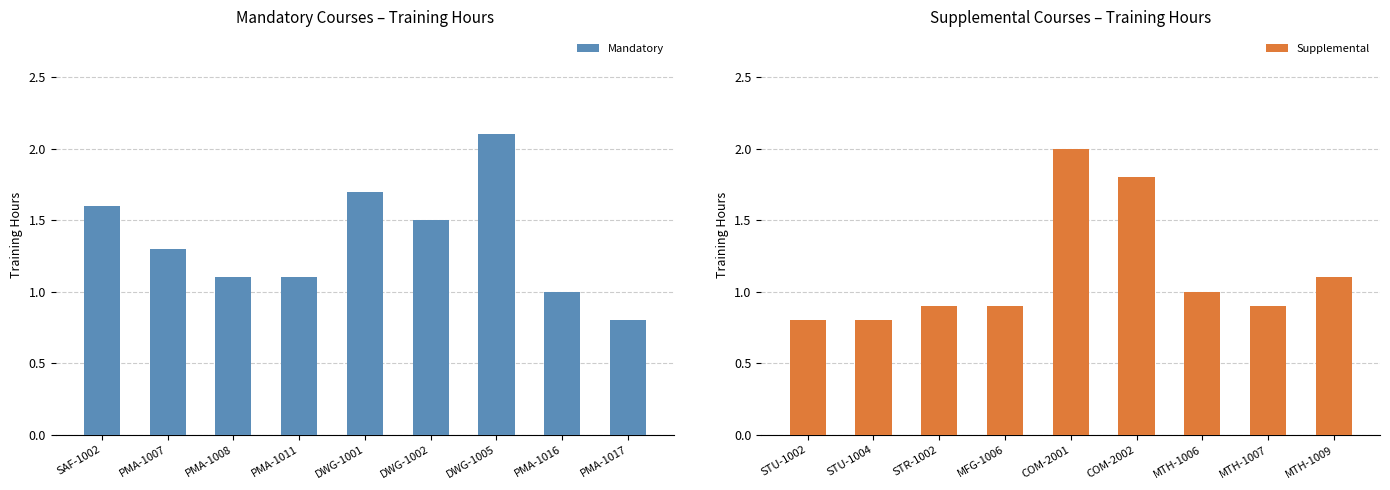

True or false: Mandatory has a value of 1.1 at PMA-1008.

True